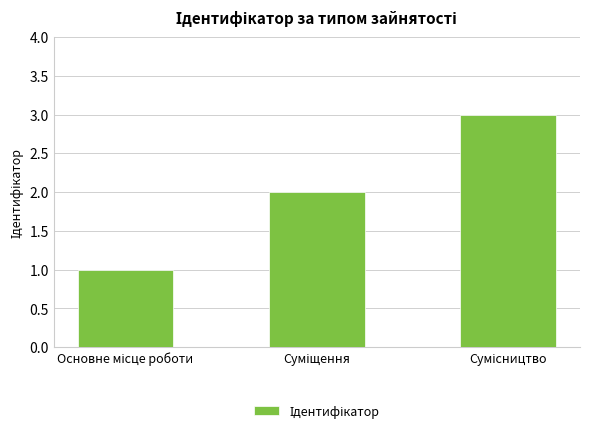

What is the greatest value displayed?

3